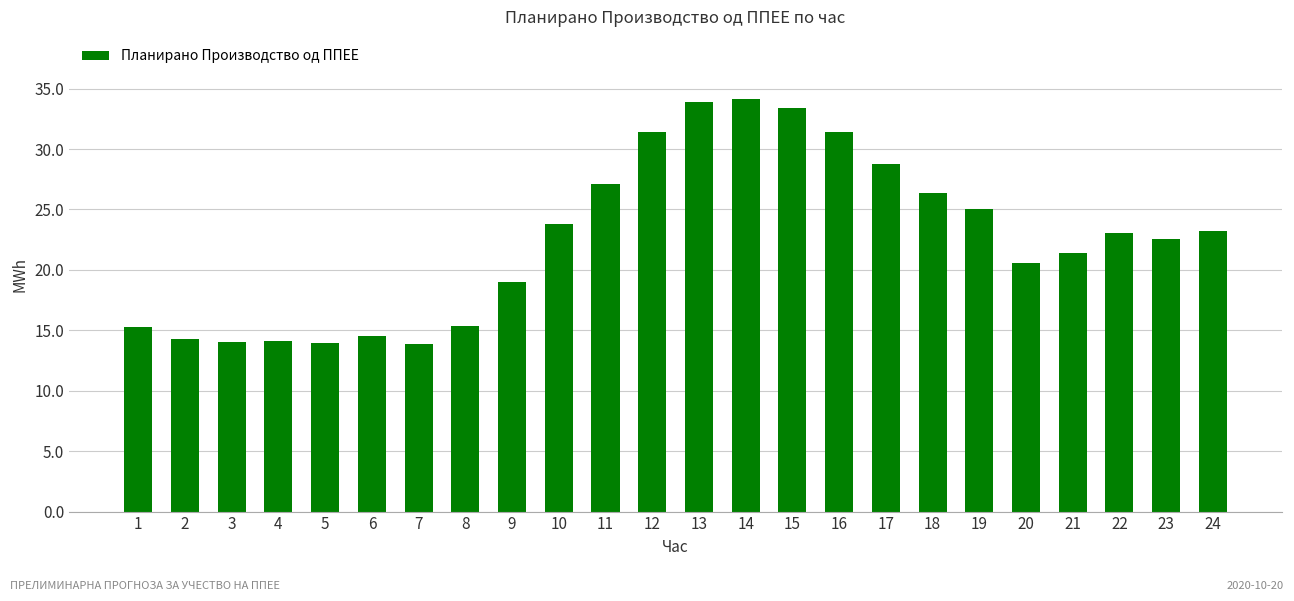

Does the chart contain any negative values?

No